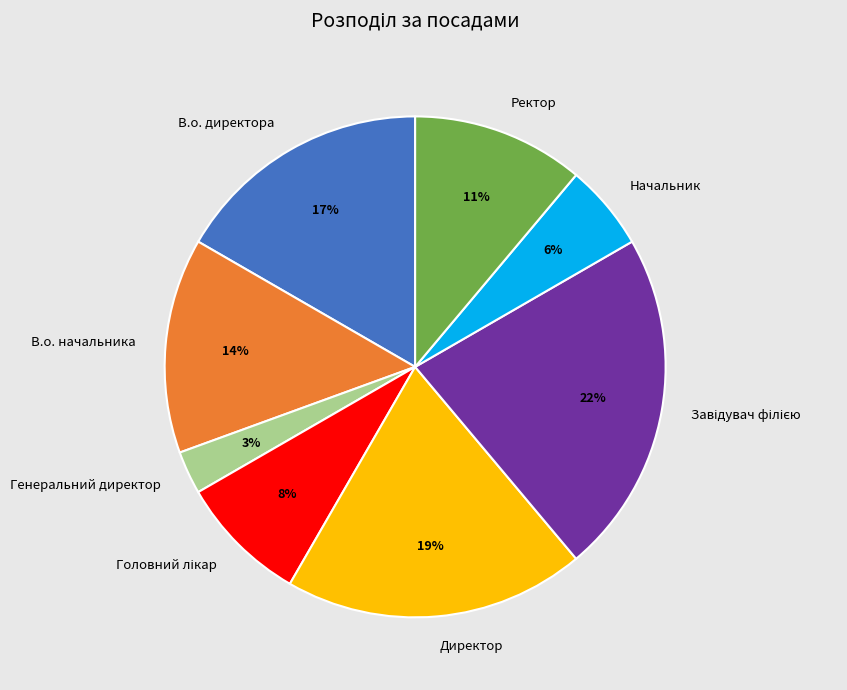

Is it true that Генеральний директор is 3% of the pie?

True